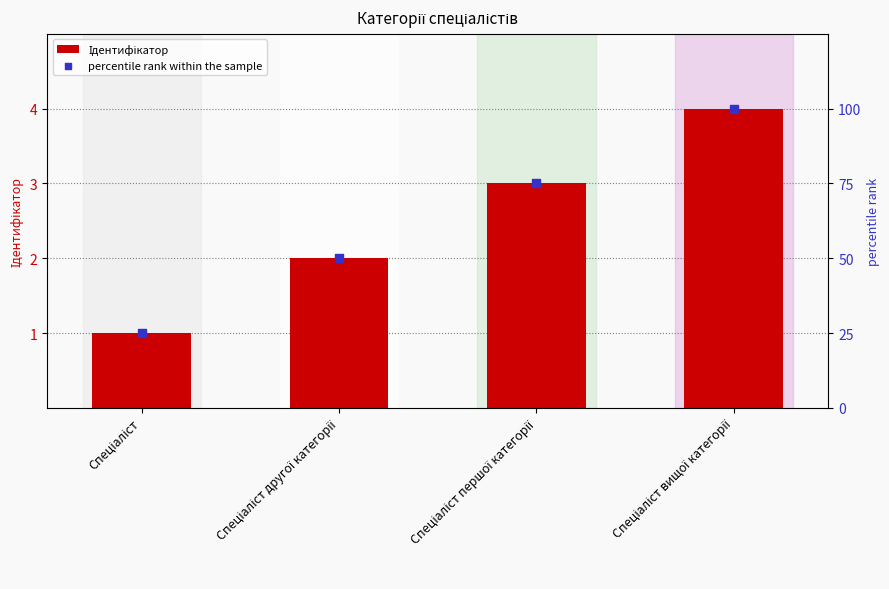

At which category is the sum across all series the highest?

Спеціаліст вищої категорії